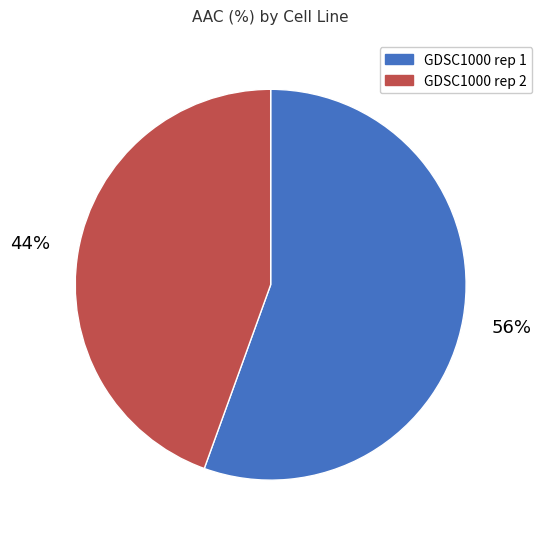

Which slice is the largest?

GDSC1000 rep 1